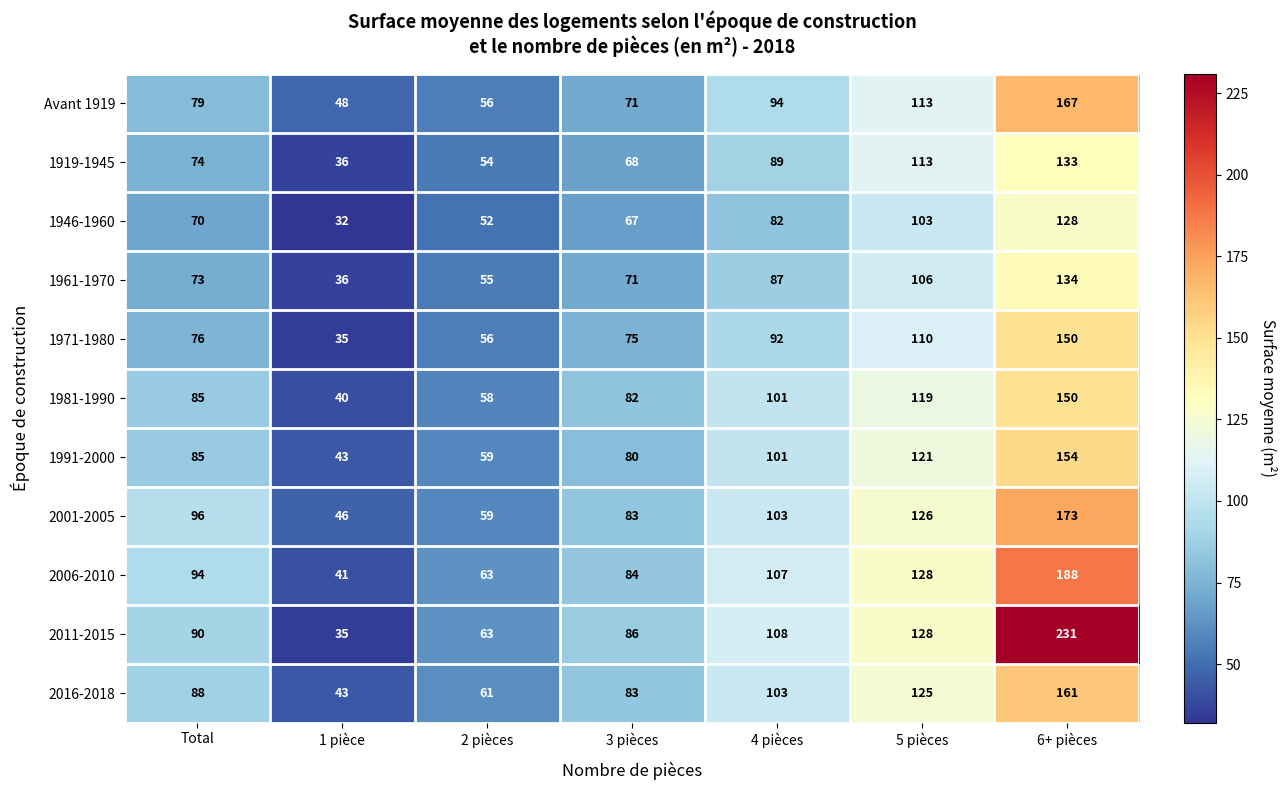

At which category is the sum across all series the highest?

6+ pièces